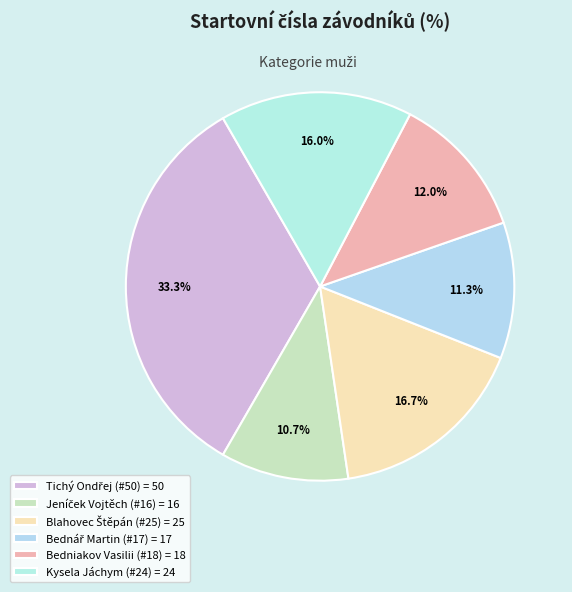

What is the change in value from Bednář Martin (#17) to Kysela Jáchym (#24)?

+7